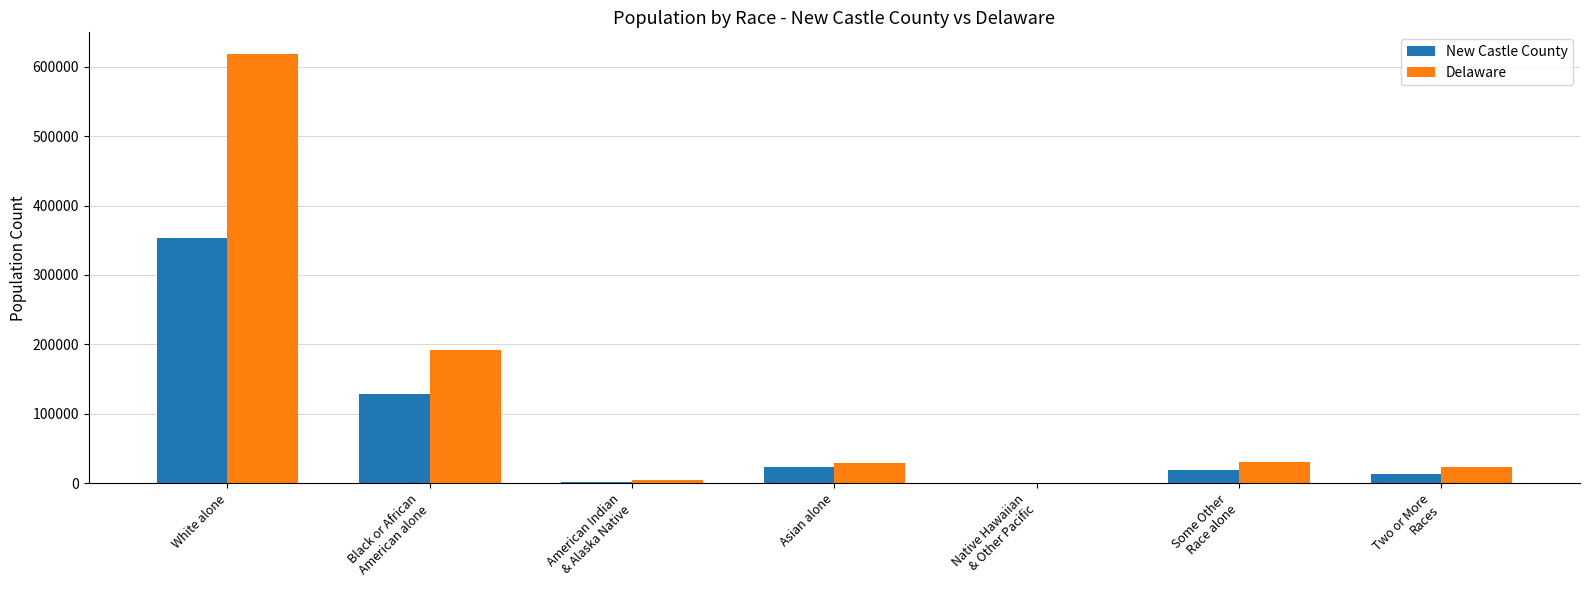

How many groups of bars are there?

7